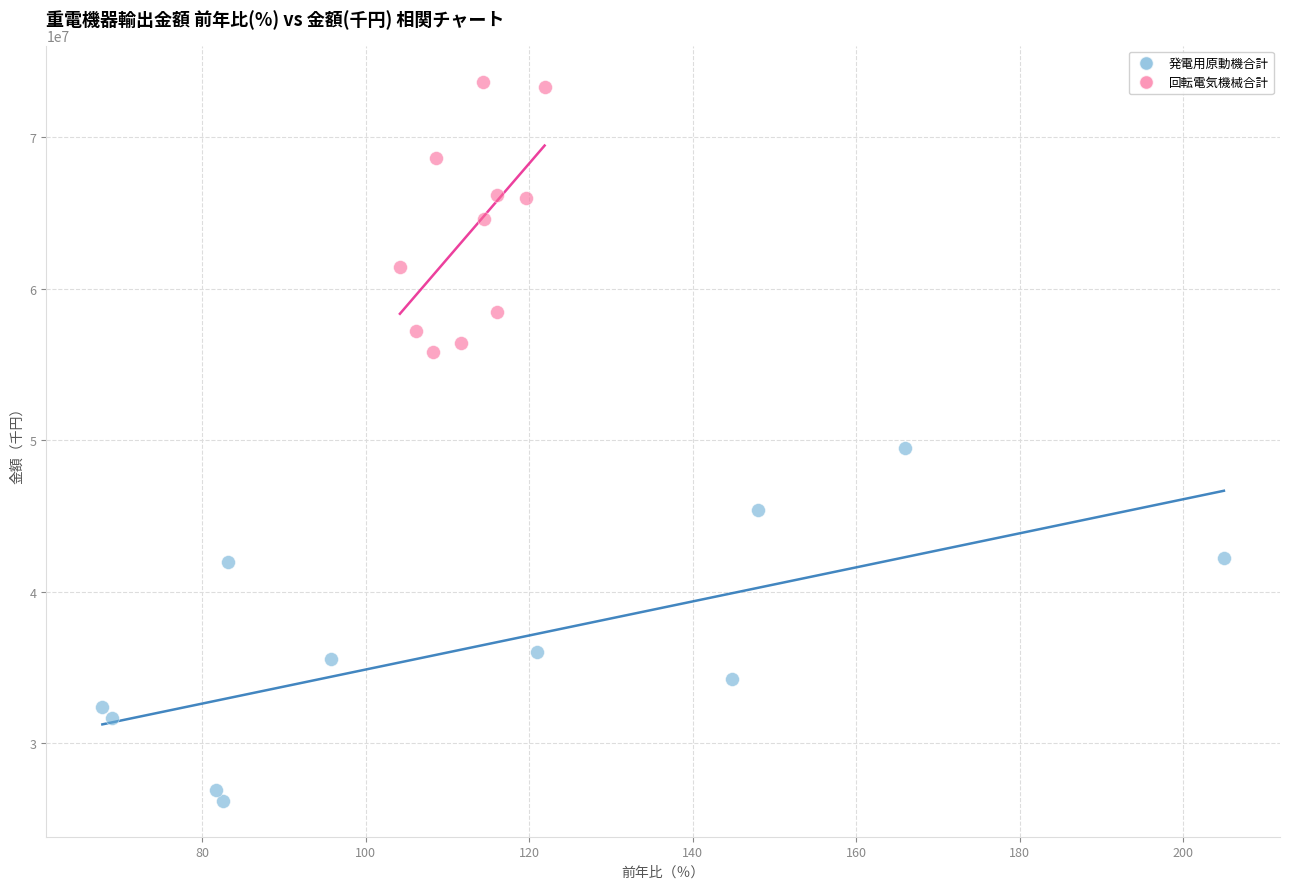

What are all the series names shown in the legend?

発電用原動機合計, 回転電気機械合計